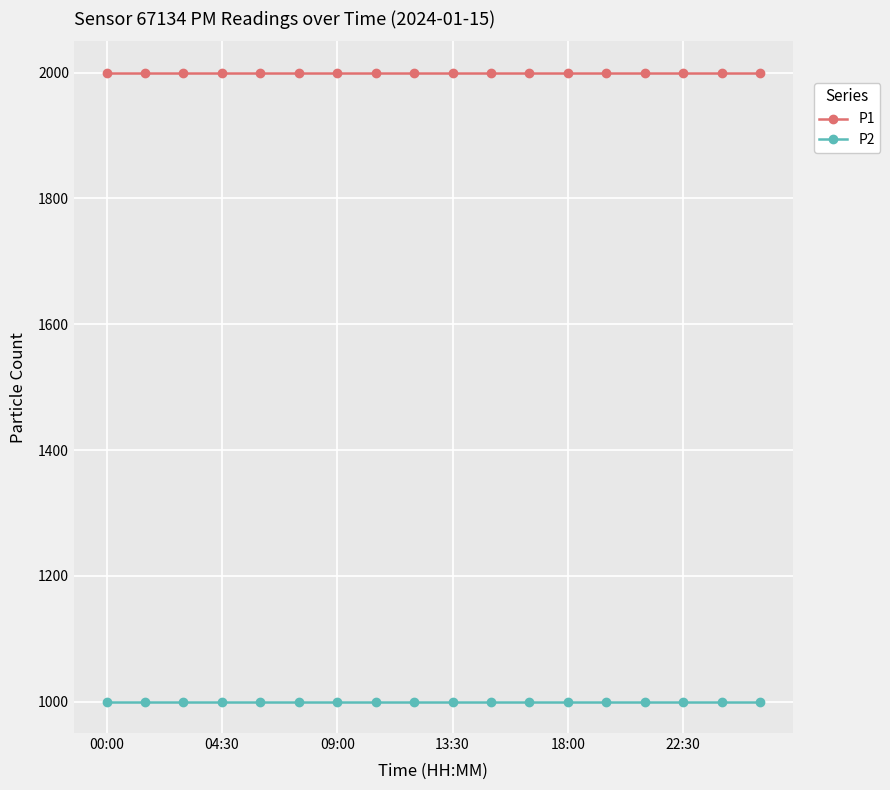

What is the sum of all P1 values?

35998.2